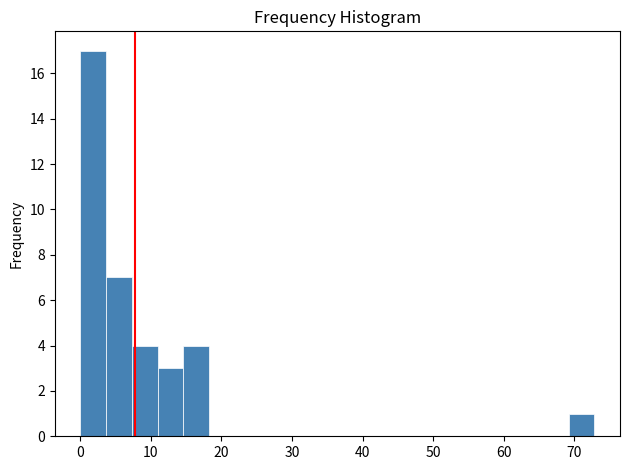

Around what value on the x-axis is the tallest bar? Give the approximate position of its centre, as read against the axis.

2